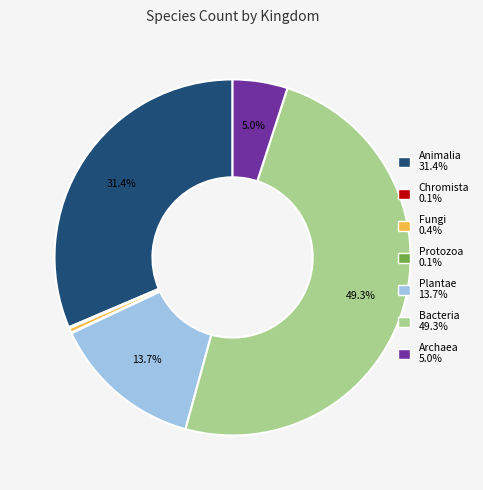

Is there a majority slice in this chart?

No